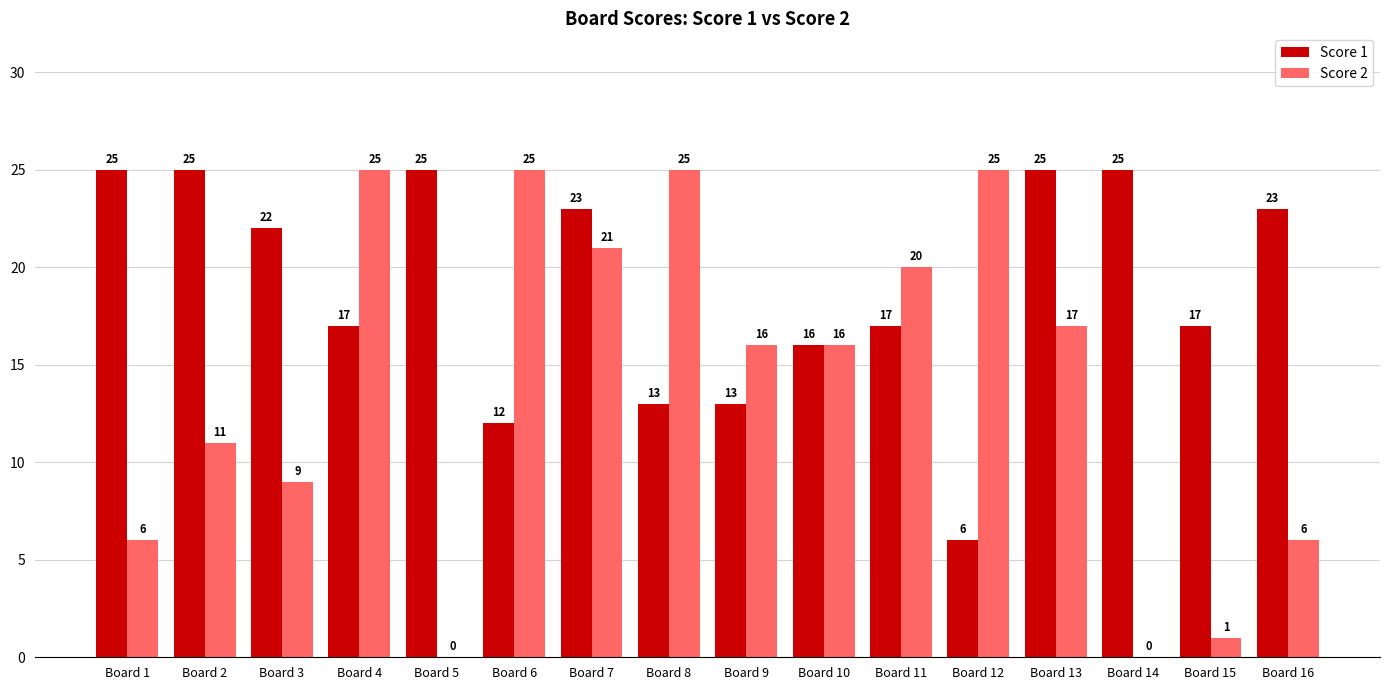

Reading left to right, extract all data points from this chart.

Score 1: Board 1=25	Board 2=25	Board 3=22	Board 4=17	Board 5=25	Board 6=12	Board 7=23	Board 8=13	Board 9=13	Board 10=16	Board 11=17	Board 12=6	Board 13=25	Board 14=25	Board 15=17	Board 16=23
Score 2: Board 1=6	Board 2=11	Board 3=9	Board 4=25	Board 5=0	Board 6=25	Board 7=21	Board 8=25	Board 9=16	Board 10=16	Board 11=20	Board 12=25	Board 13=17	Board 14=0	Board 15=1	Board 16=6